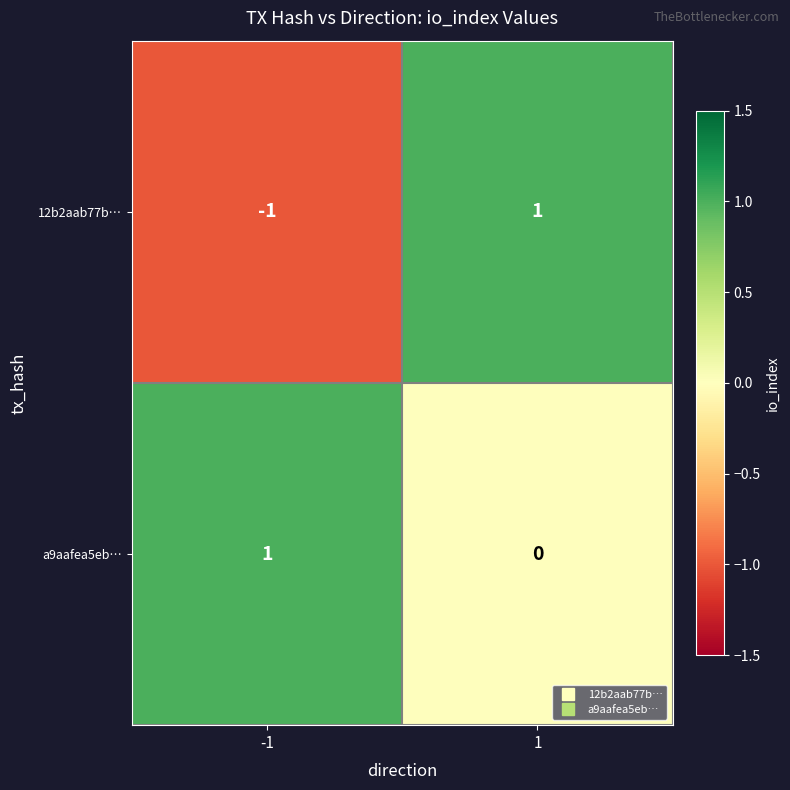

Which series has the largest total across all categories?

a9aafea5eb…